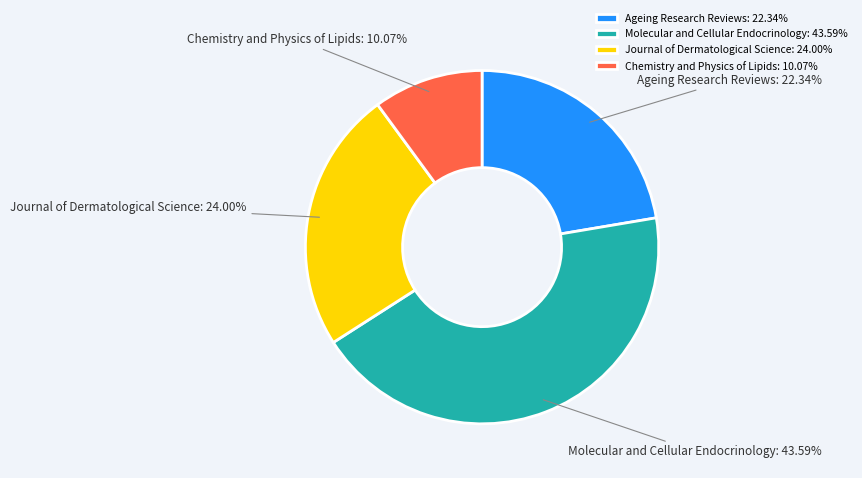

Does any single category account for the majority?

No